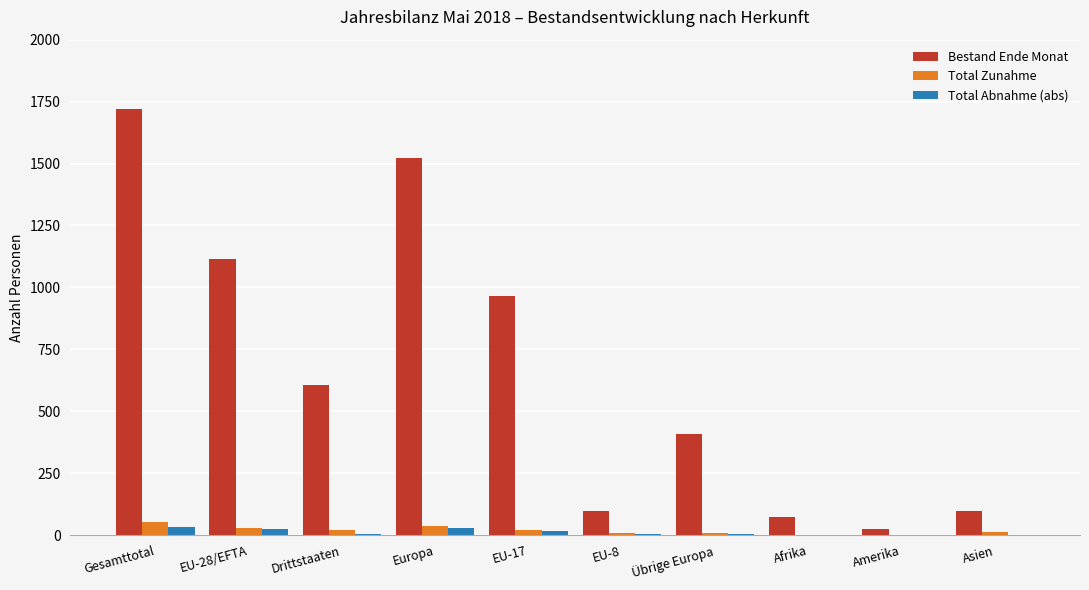

Is it true that Bestand Ende Monat equals 268 at Übrige Europa?

False